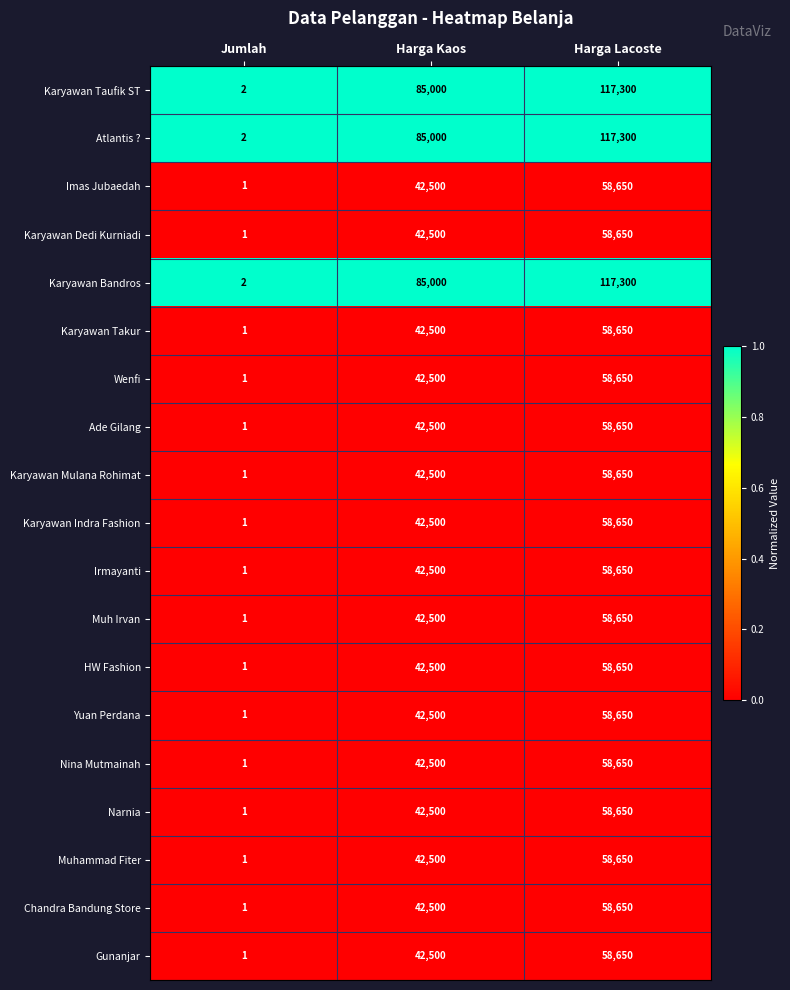

What is the greatest value displayed?

117300